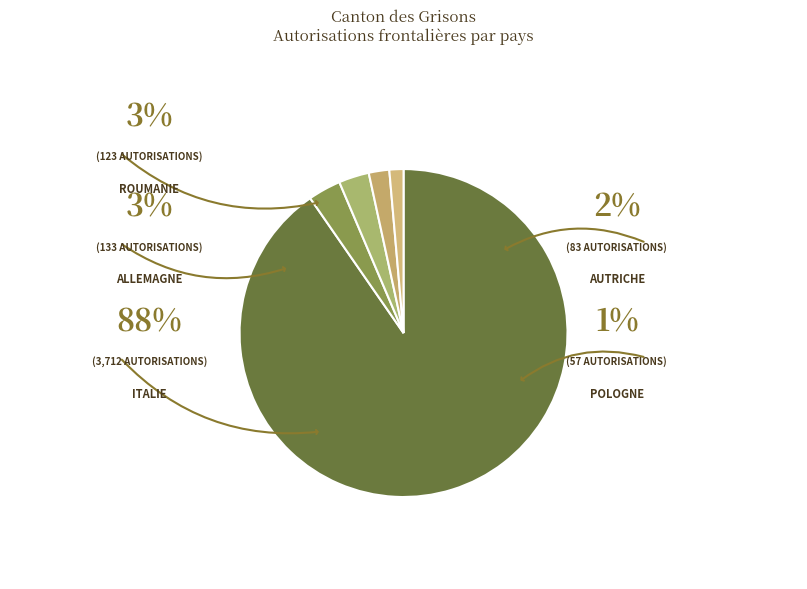

The Italie slice represents 90% of the pie. True or false?

True